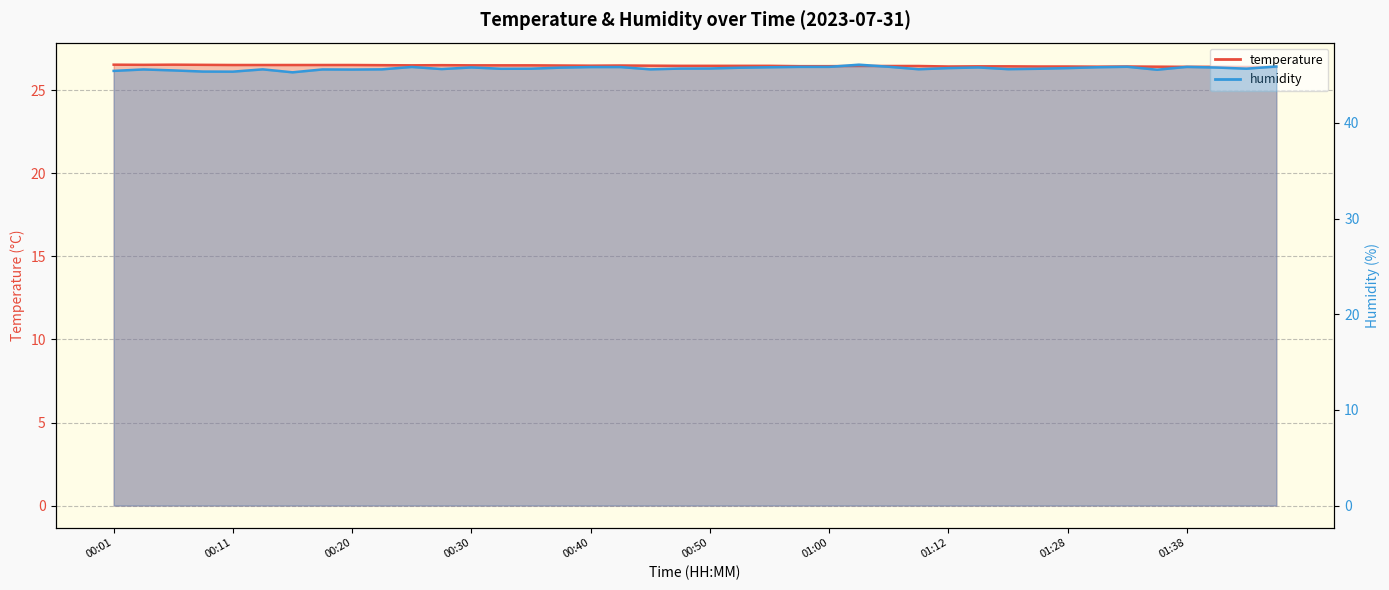

What position from the right is 00:06?

38